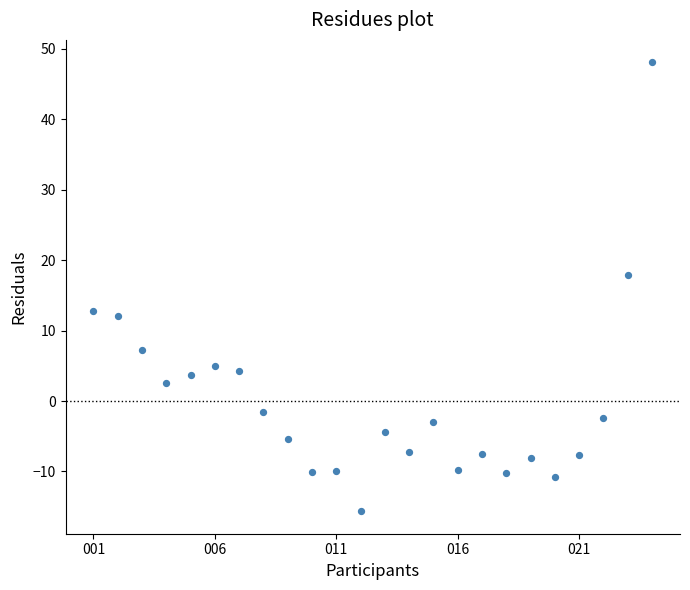

What is the range of Y values (max minus min)?

63.7